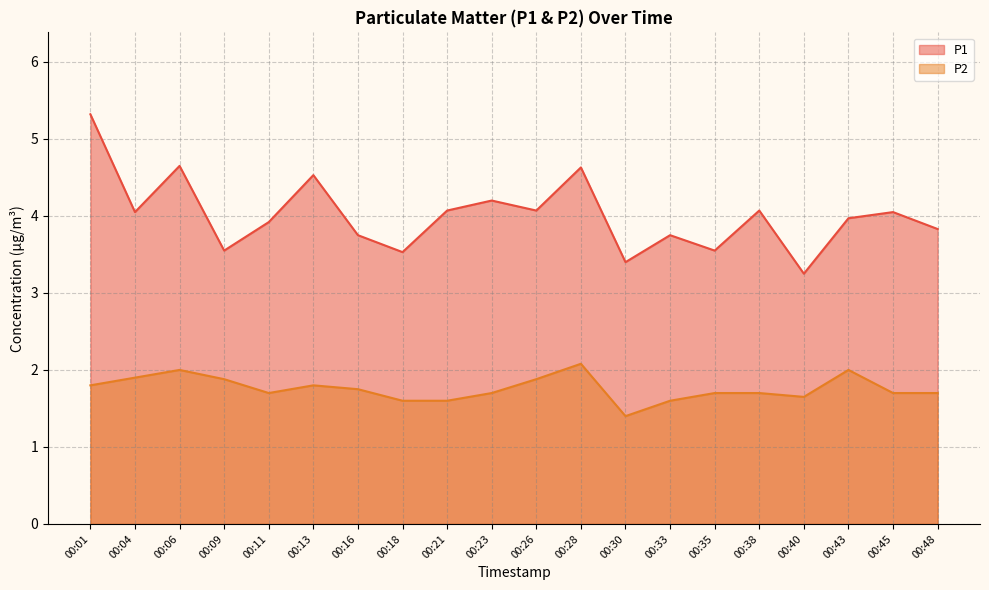

True or false: P1 and P2 cross at least once.

False